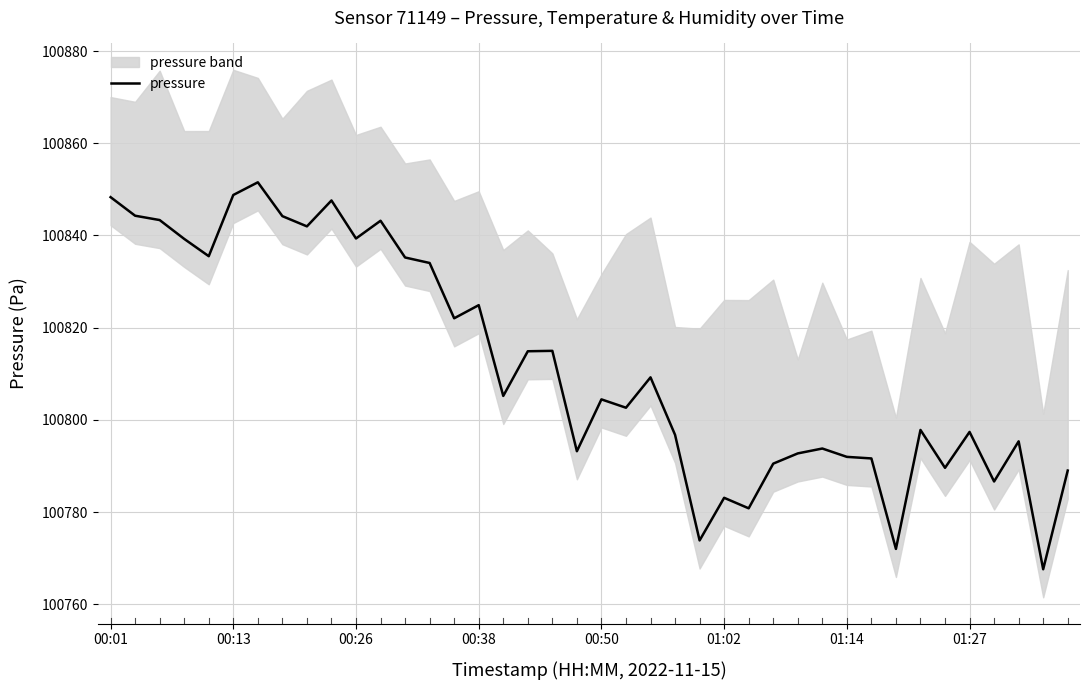

What is the value of the 33rd point from the left?

100772.0